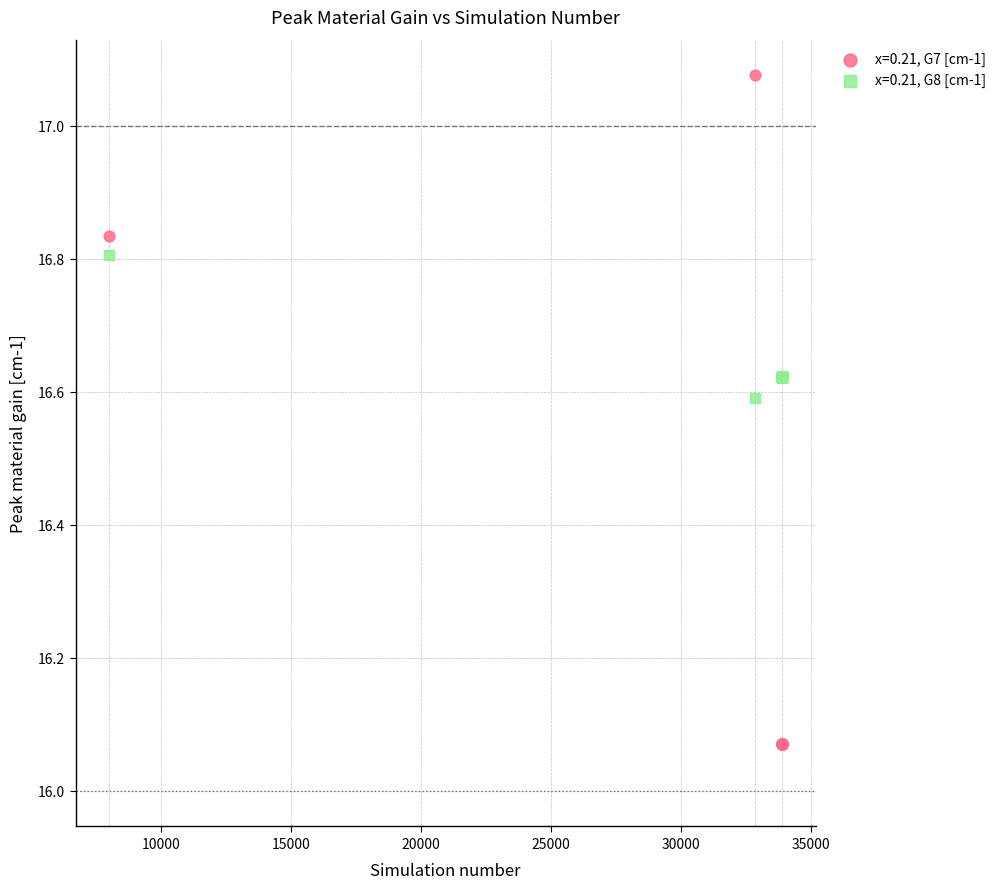

Which series reaches the minimum Y coordinate?

x=0.21, G7 [cm-1]